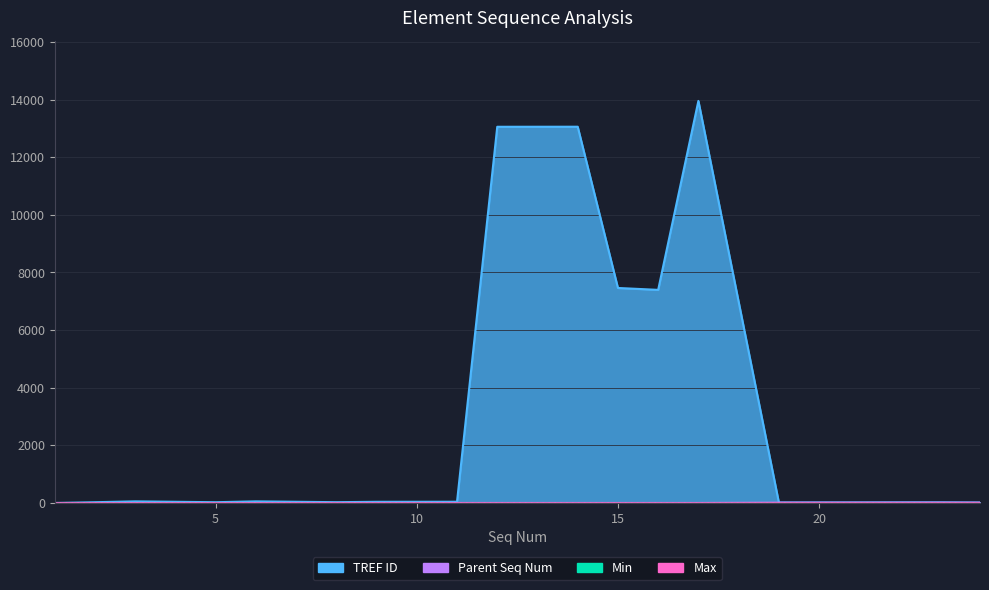

Rank the series at 10 from highest to lowest value.

TREF ID, Parent Seq Num, Max, Min